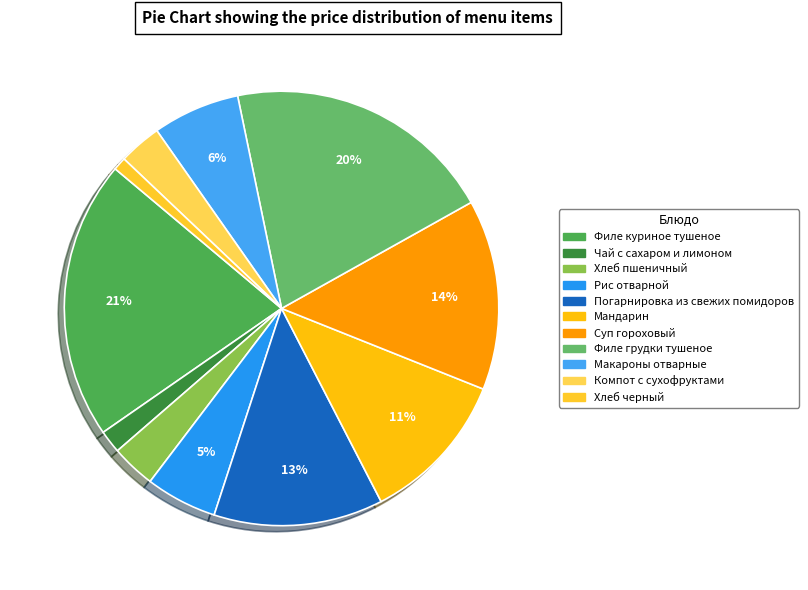

Is there any slice that represents more than half of the pie?

No